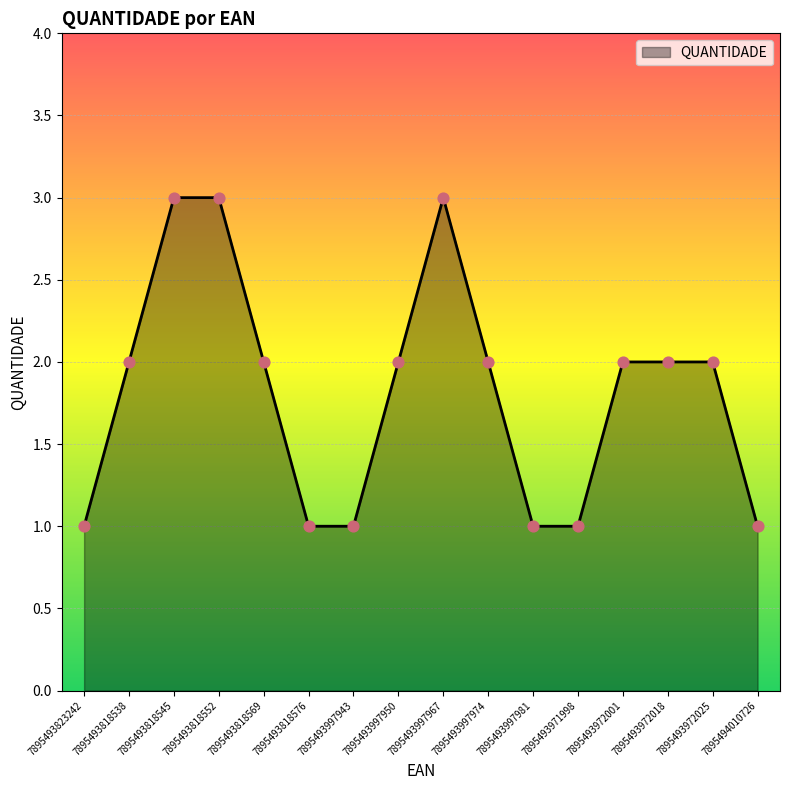

What is the ratio of the value at 7895493823242 to the value at 7895493972001?

0.5